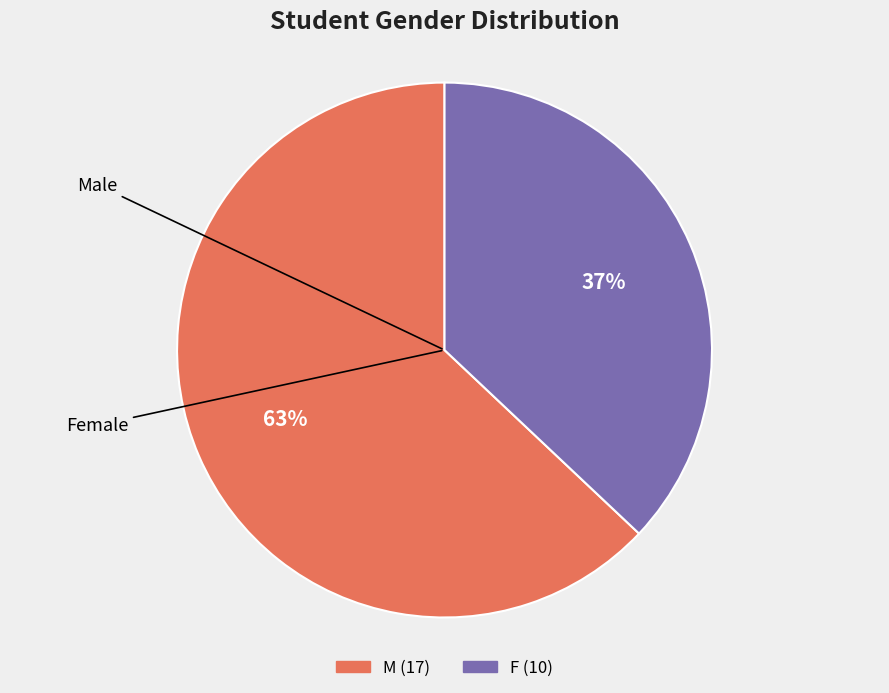

Count the number of slices in the pie.

2